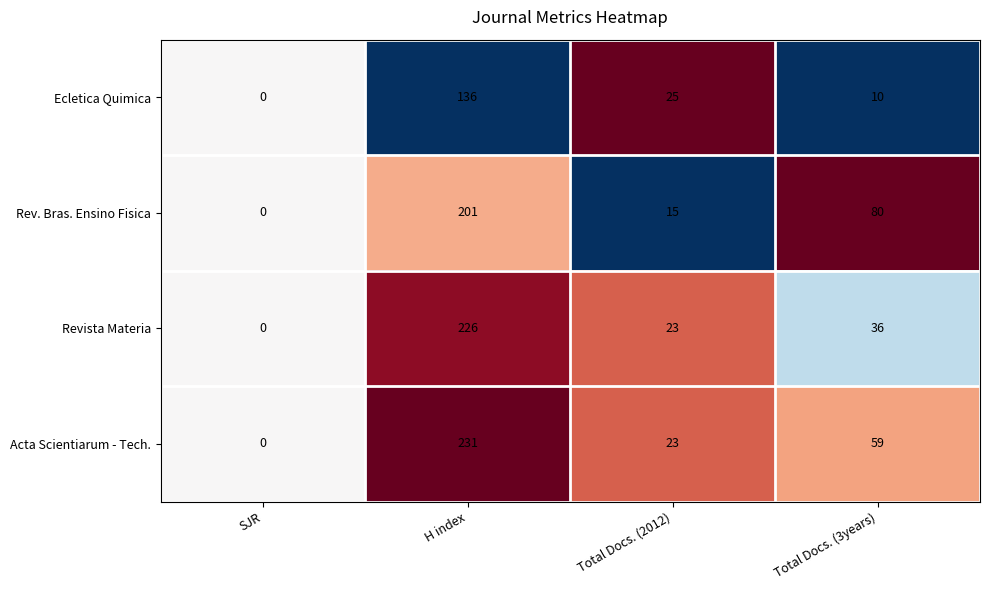

Reading right to left, transcribe all the data shown in this chart.

Ecletica Quimica: 10	25	136	0
Rev. Bras. Ensino Fisica: 80	15	201	0
Revista Materia: 36	23	226	0
Acta Scientiarum - Tech.: 59	23	231	0